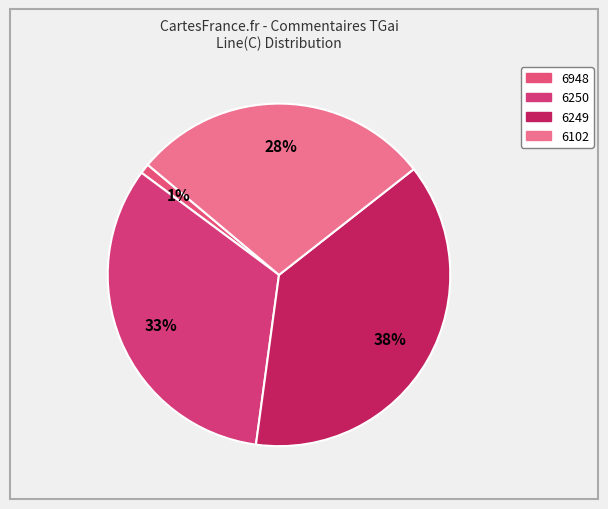

What percentage do 6249 and 6948 together represent?

38.7%